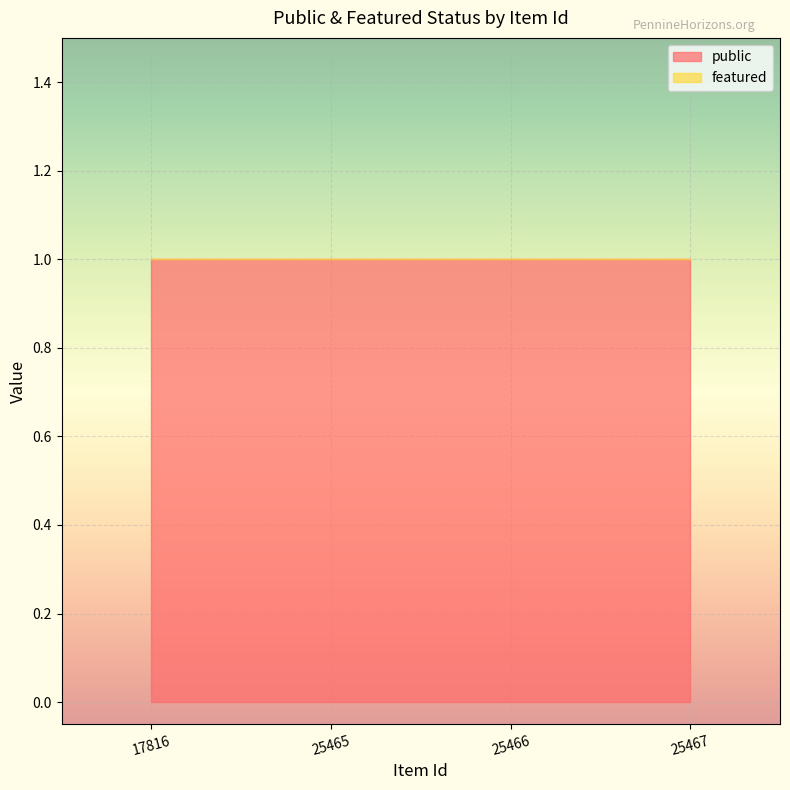

At which label does featured reach its peak?

17816